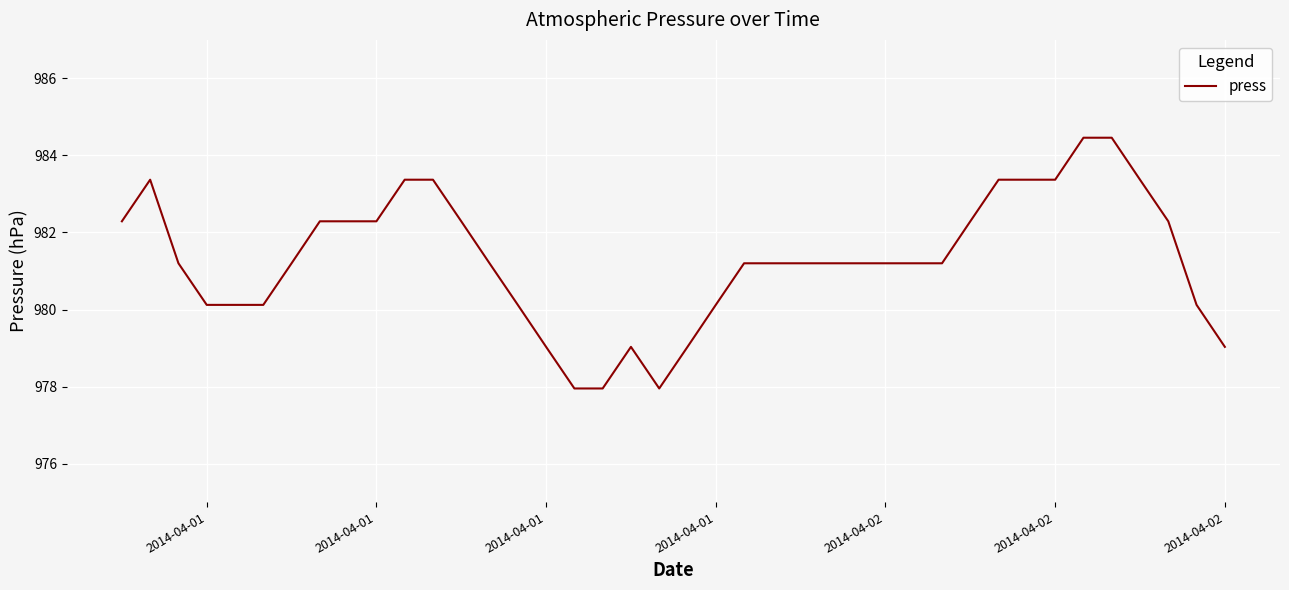

What is the minimum value shown in the chart?

978.0